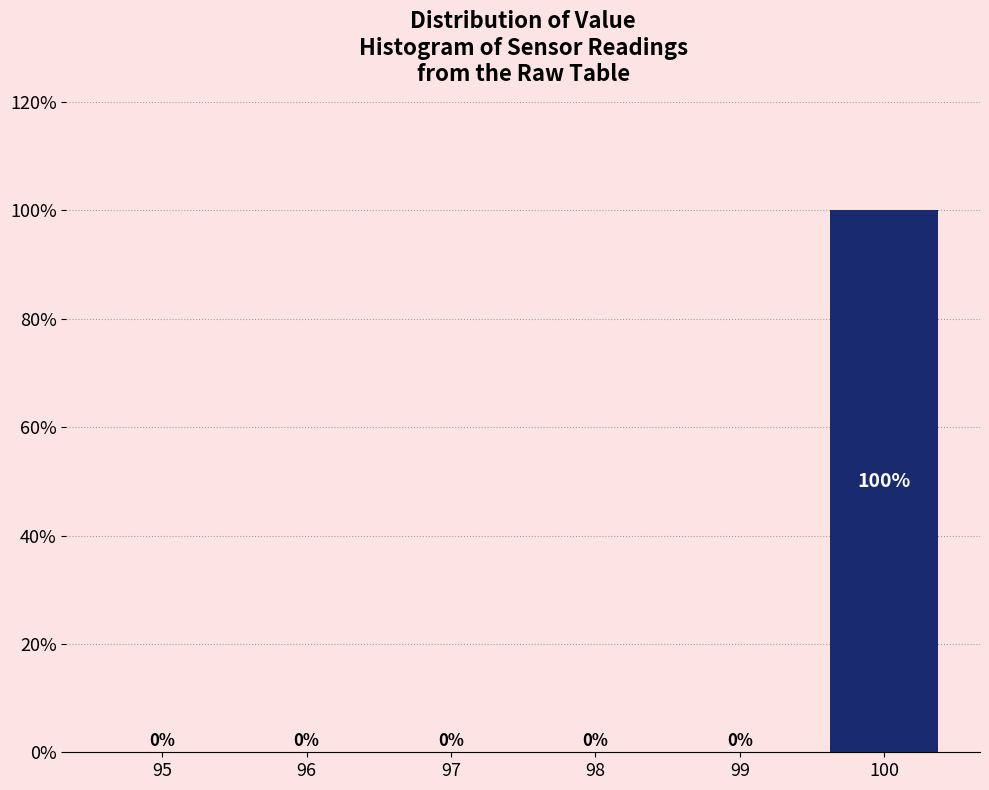

Reading left to right, transcribe all the data shown in this chart.

95=0	96=0	97=0	98=0	99=0	100=100